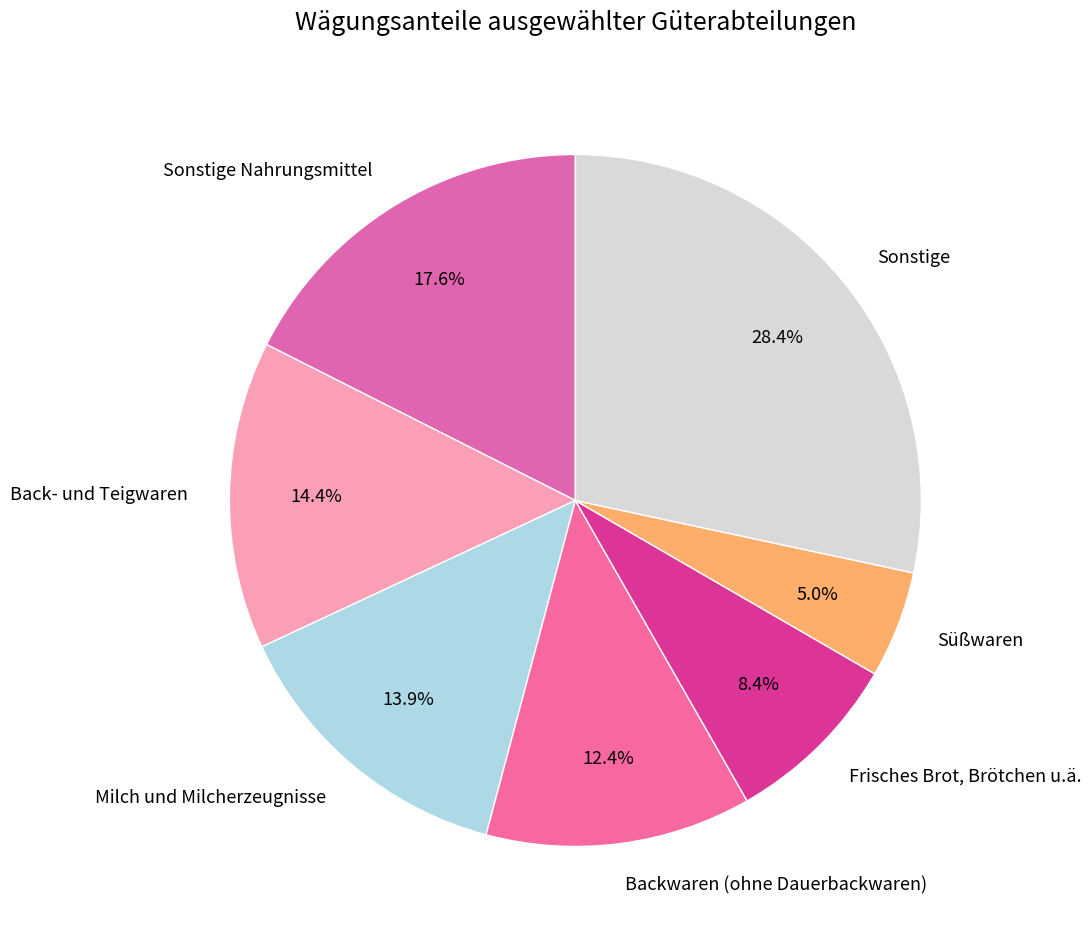

What percentage is NOT represented by Frisches Brot, Brötchen u.ä.?

91.6%